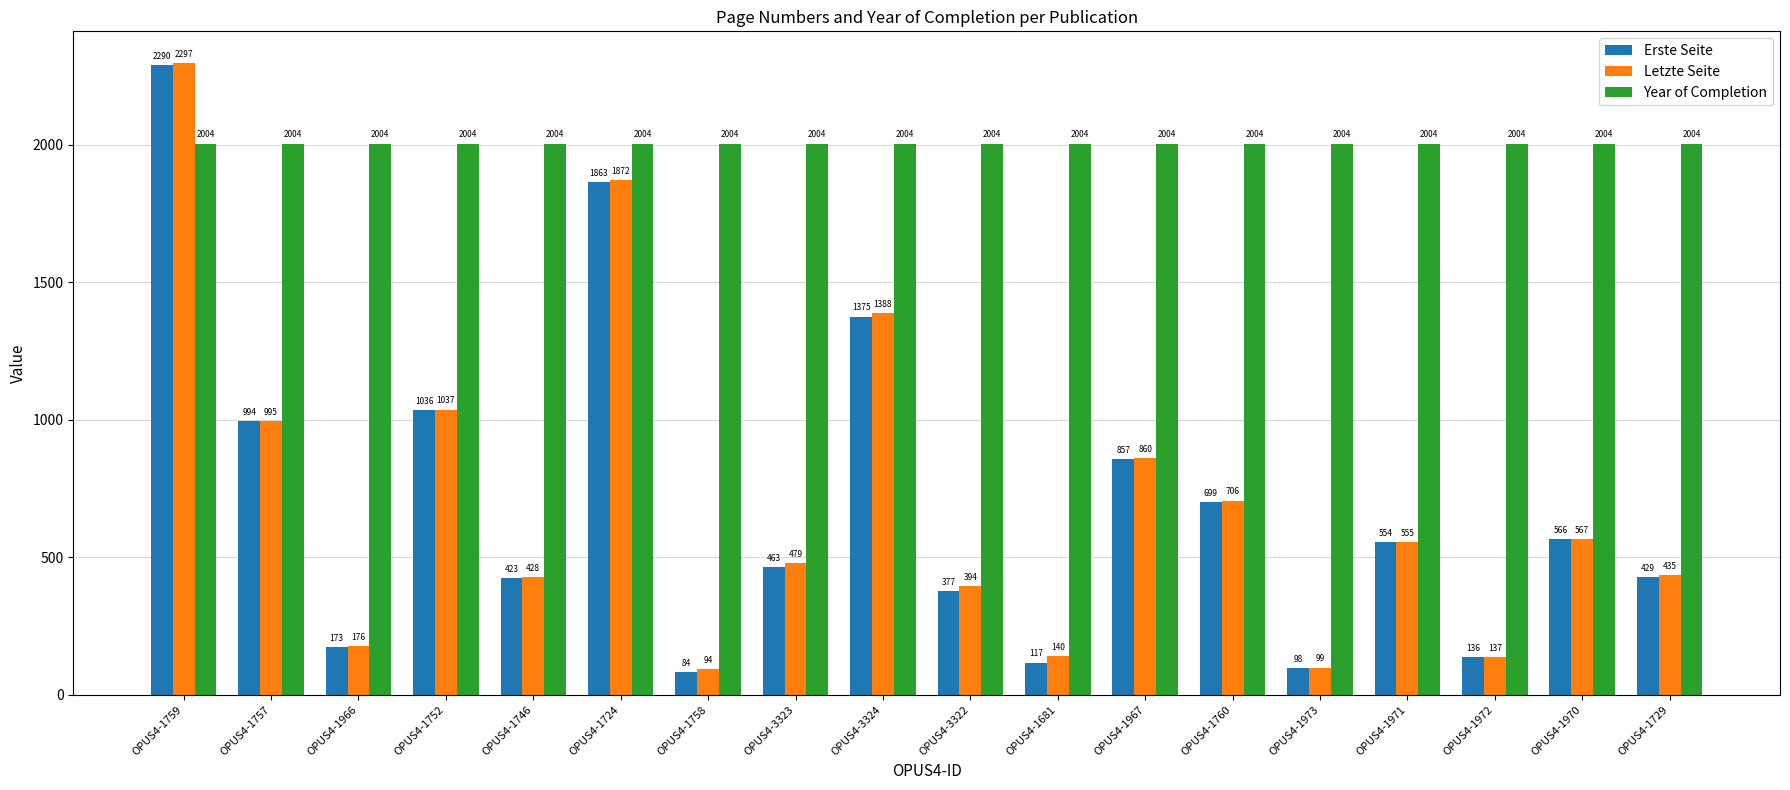

Which series changed the most between OPUS4-3323 and OPUS4-3324?

Erste Seite